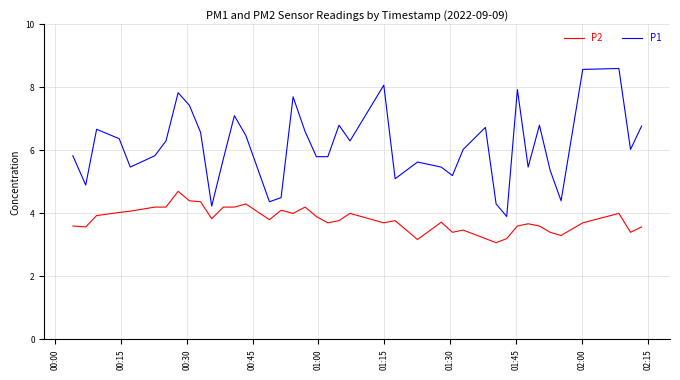

List the series in order of their overall mean, lowest first.

P2, P1